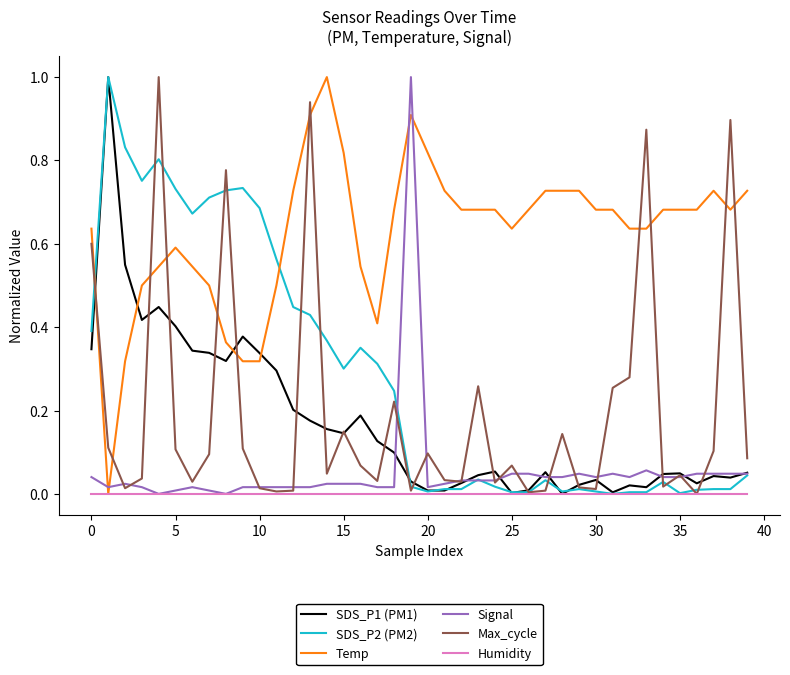

True or false: Temp and Signal cross at least once.

True